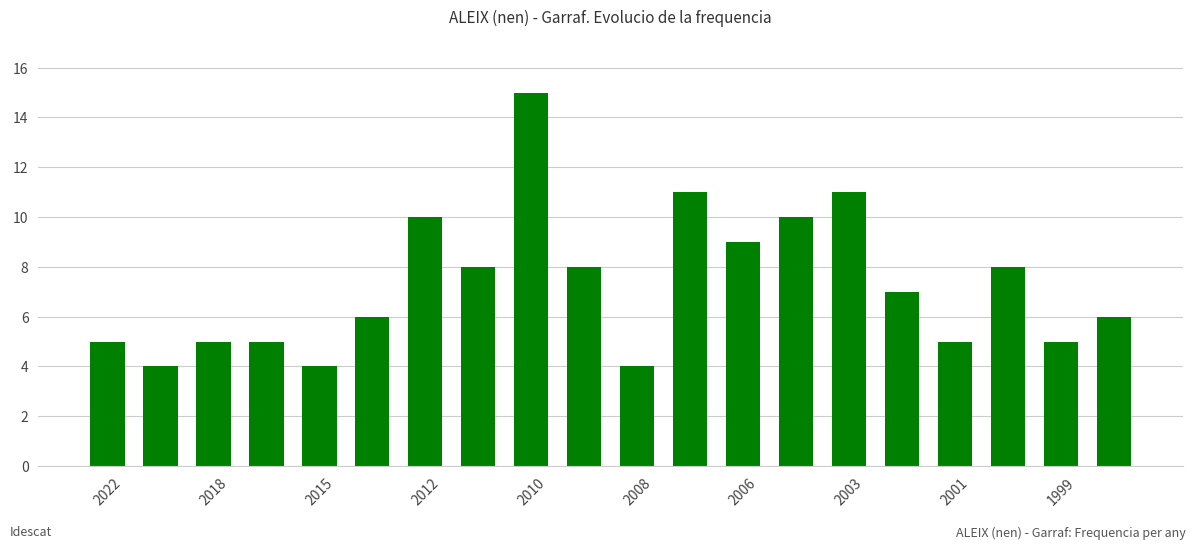

How many bars are there in total?

20